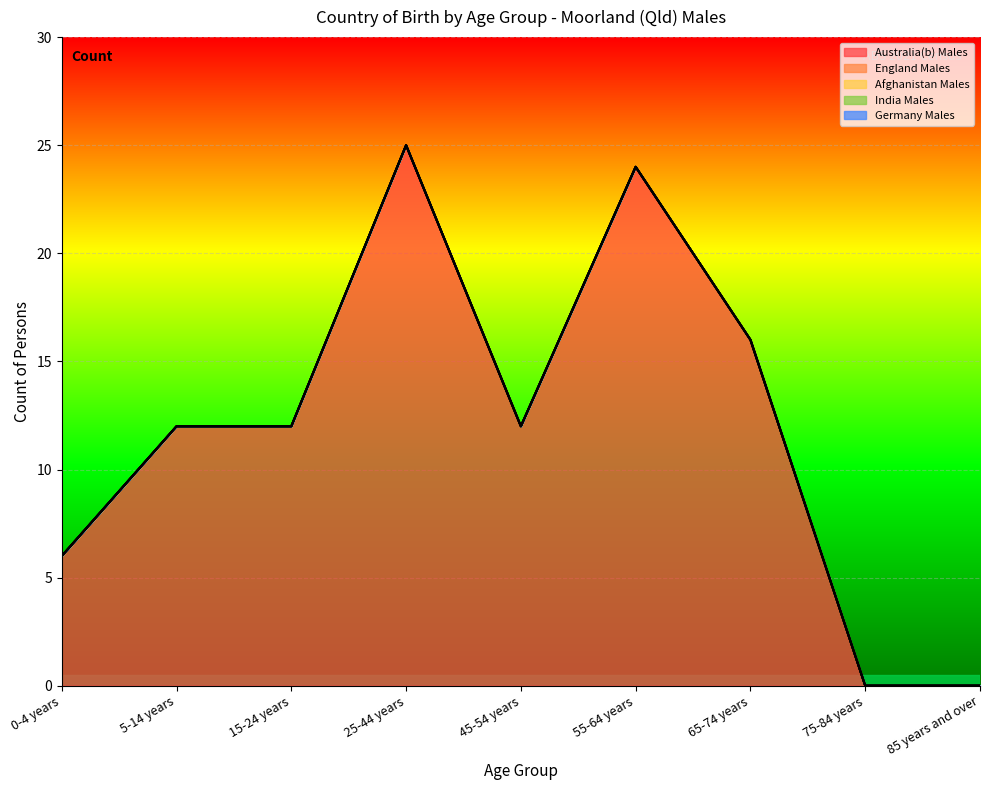

Between 55-64 years and 75-84 years, which series saw the biggest shift?

Australia(b) Males